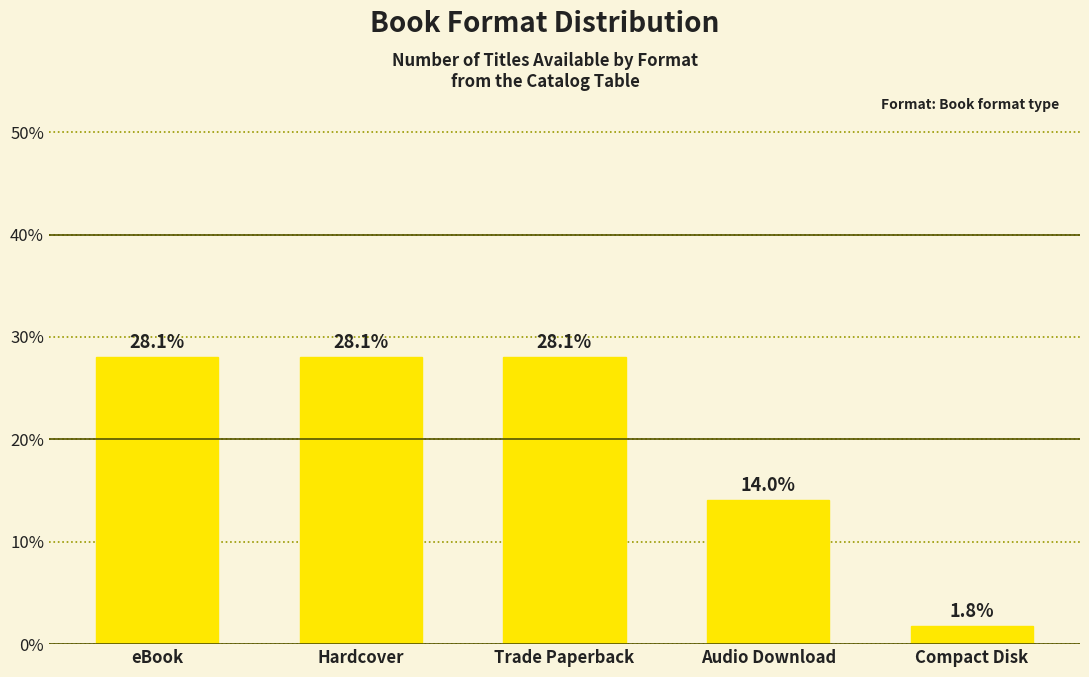

The chart shows a value of 28.1 at Trade Paperback. True or false?

True